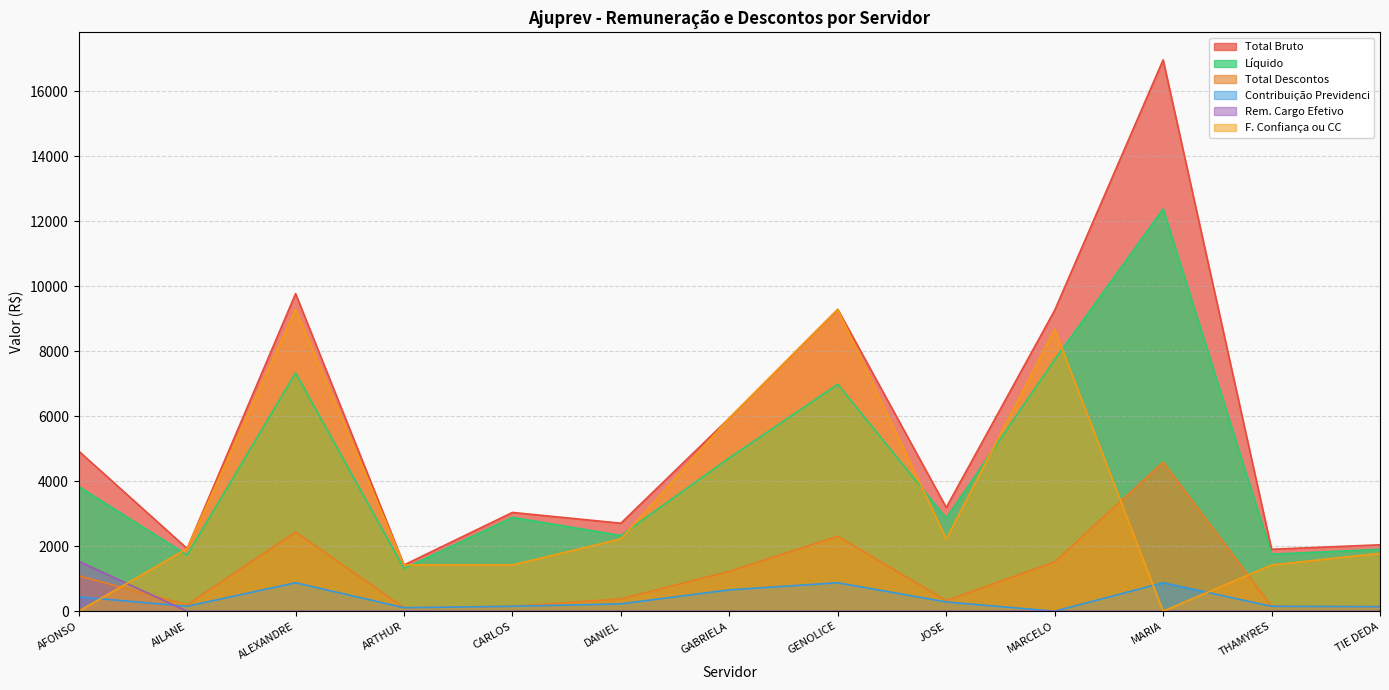

The Rem. Cargo Efetivo series shows 1065.0 at GENOLICE. True or false?

False